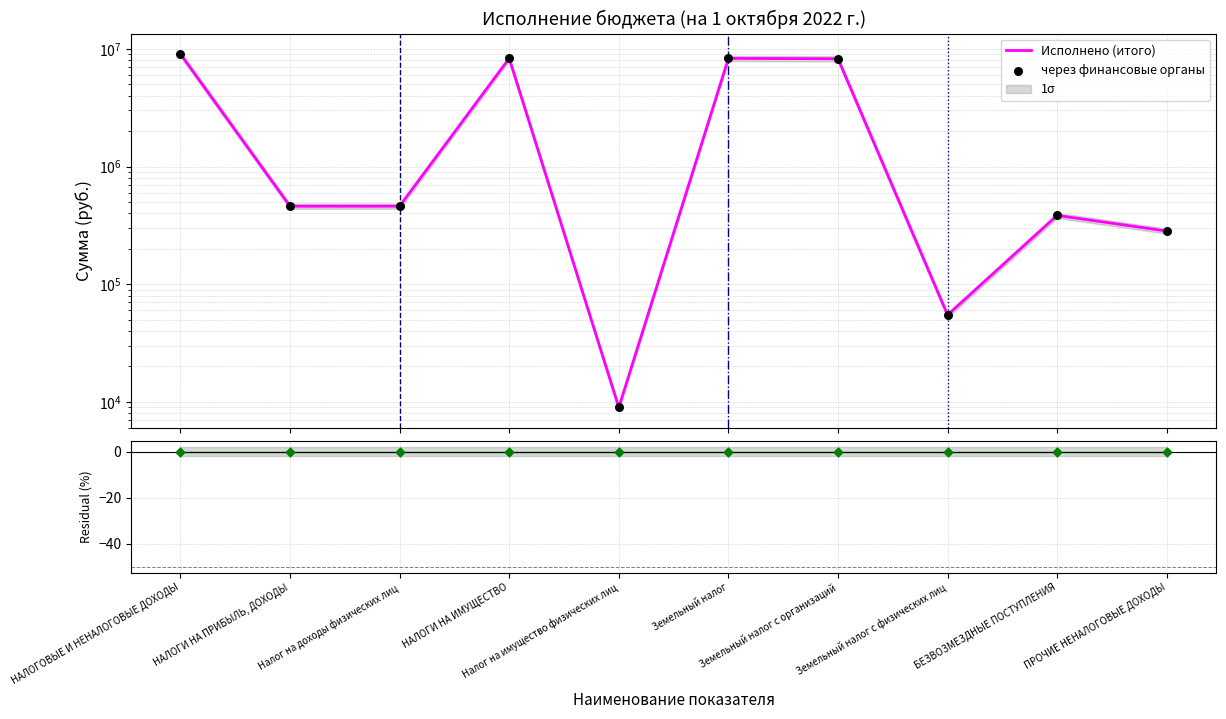

Which series reaches the minimum Y coordinate?

Исполнено (итого)